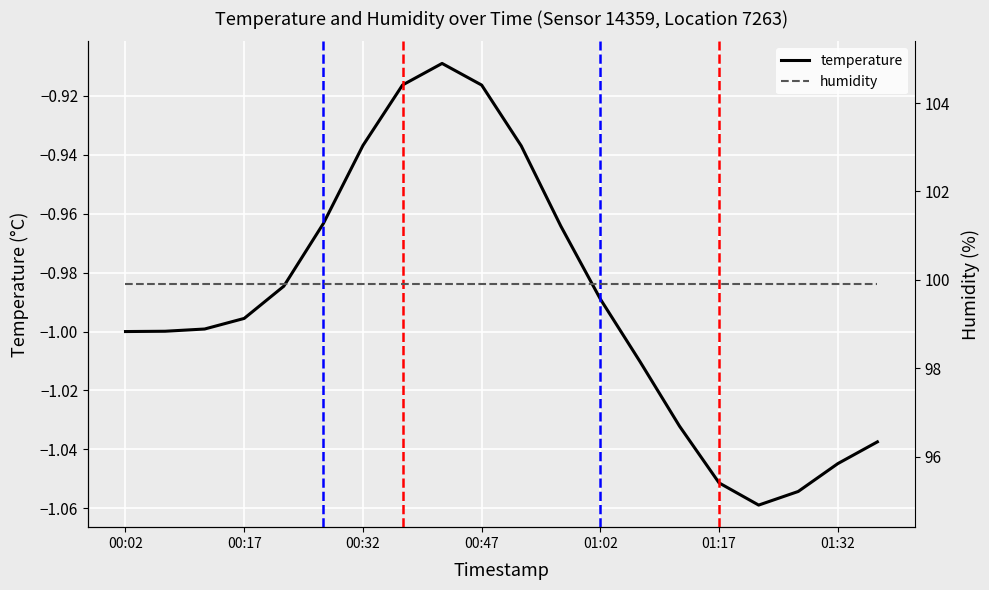

The temperature series shows -1.0 at 00:02. True or false?

True